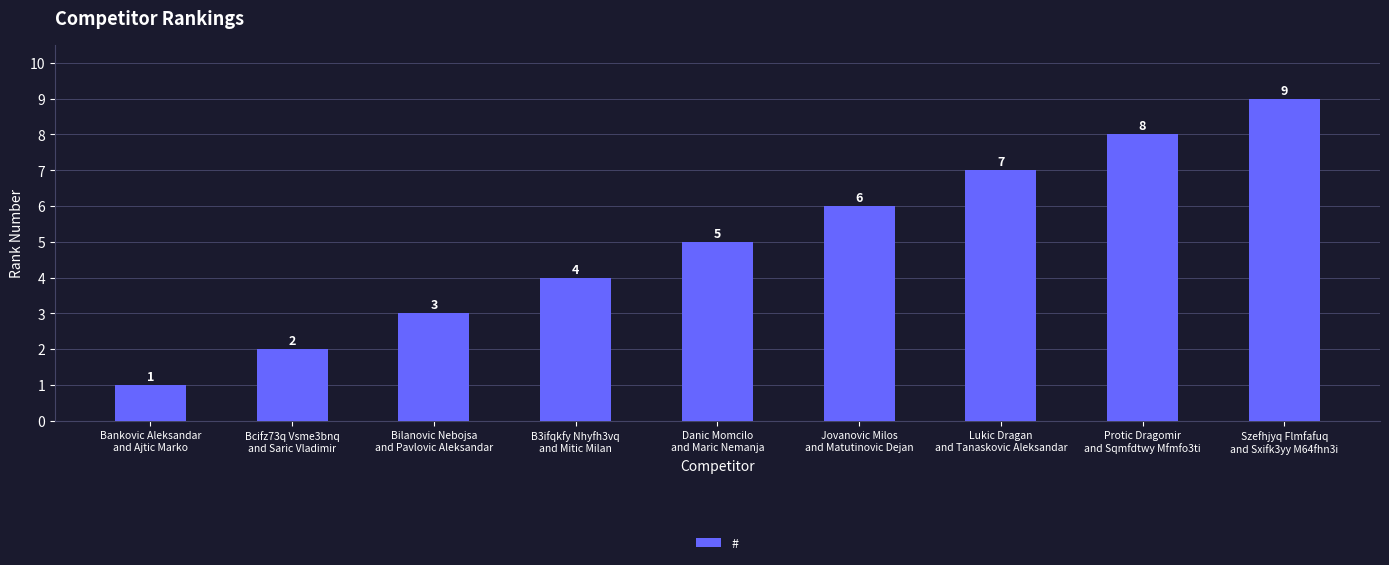

What is the value of the 1st bar from the left?

1